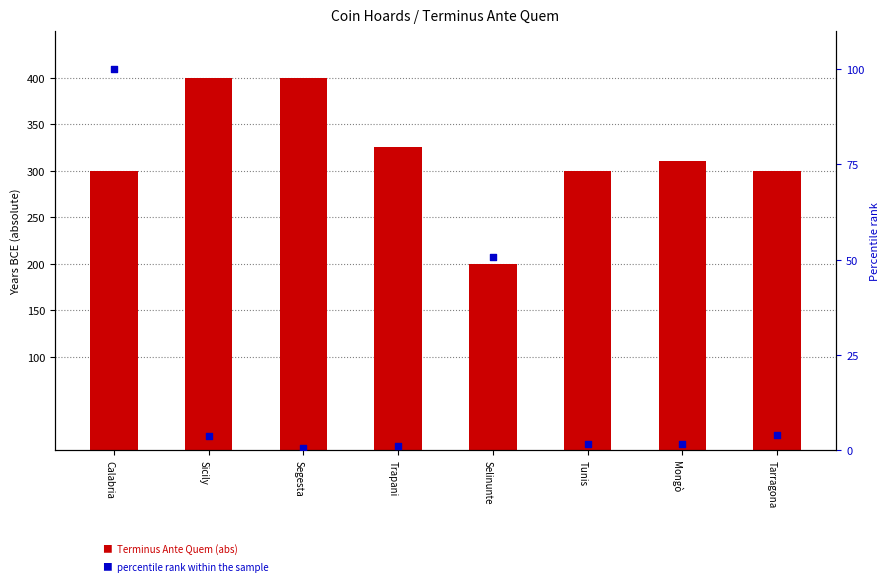

Which series reaches the maximum Y coordinate?

Terminus Ante Quem (abs)